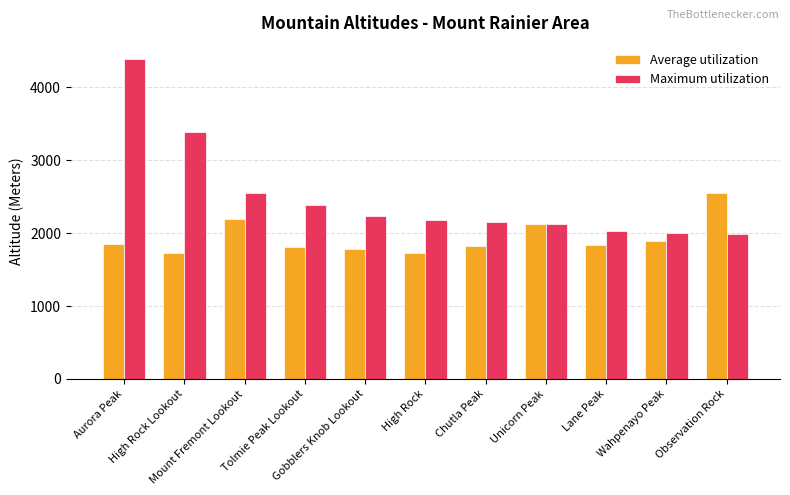

What is the difference between the highest and lowest values at Aurora Peak?

2535